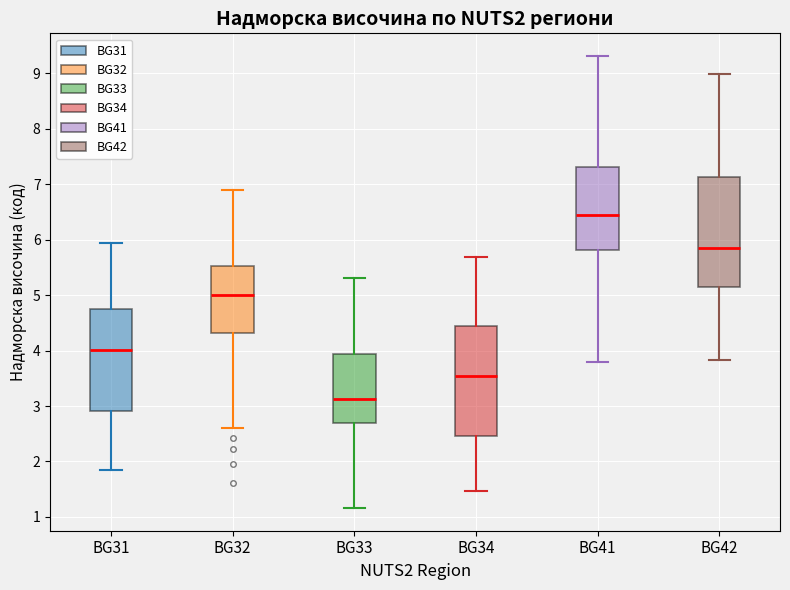

Reading left to right, read every box against the y-axis: the position of its median line, the range the box covers, and the ends of its whiskers. The values are not printed on the chart, so give them approximately, as read against the axis.

BG31: median 4.0, box 2.9 to 4.7, whiskers 1.9 to 5.9
BG32: median 5.0, box 4.3 to 5.5, whiskers 2.6 to 6.9
BG33: median 3.1, box 2.7 to 3.9, whiskers 1.2 to 5.3
BG34: median 3.5, box 2.5 to 4.4, whiskers 1.5 to 5.7
BG41: median 6.4, box 5.8 to 7.3, whiskers 3.8 to 9.3
BG42: median 5.9, box 5.1 to 7.1, whiskers 3.8 to 9.0